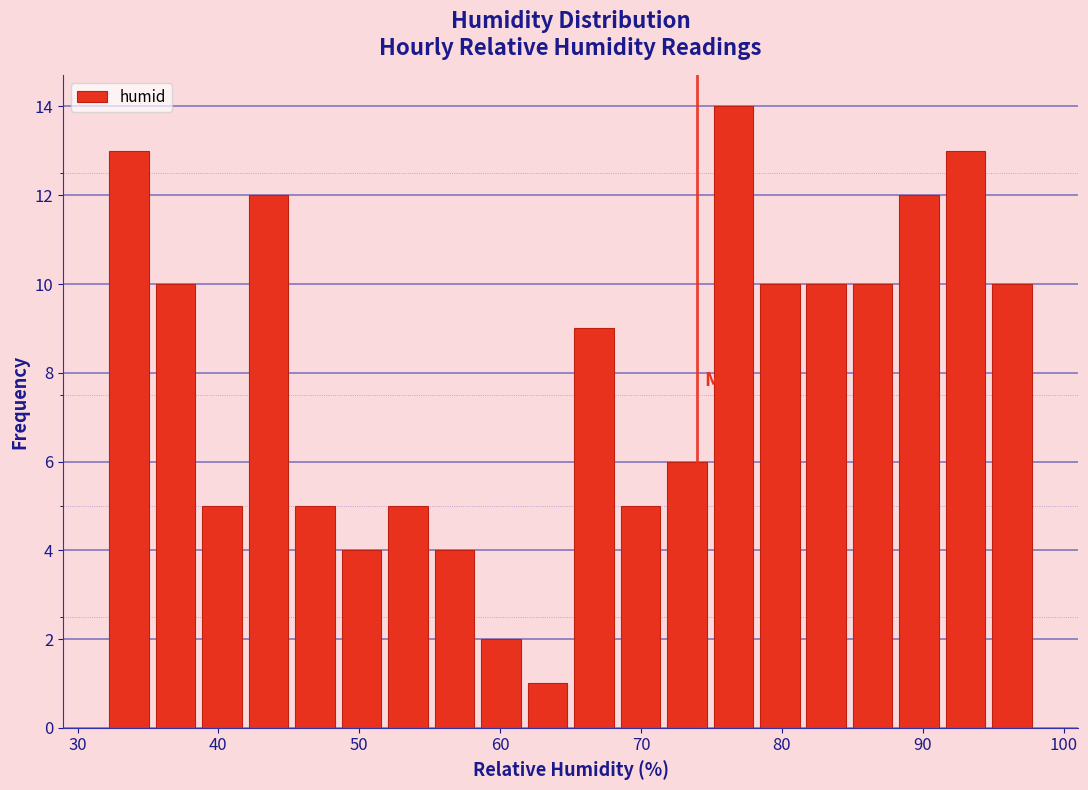

Read against the x-axis, roughly where is the centre of the tallest bar?

77